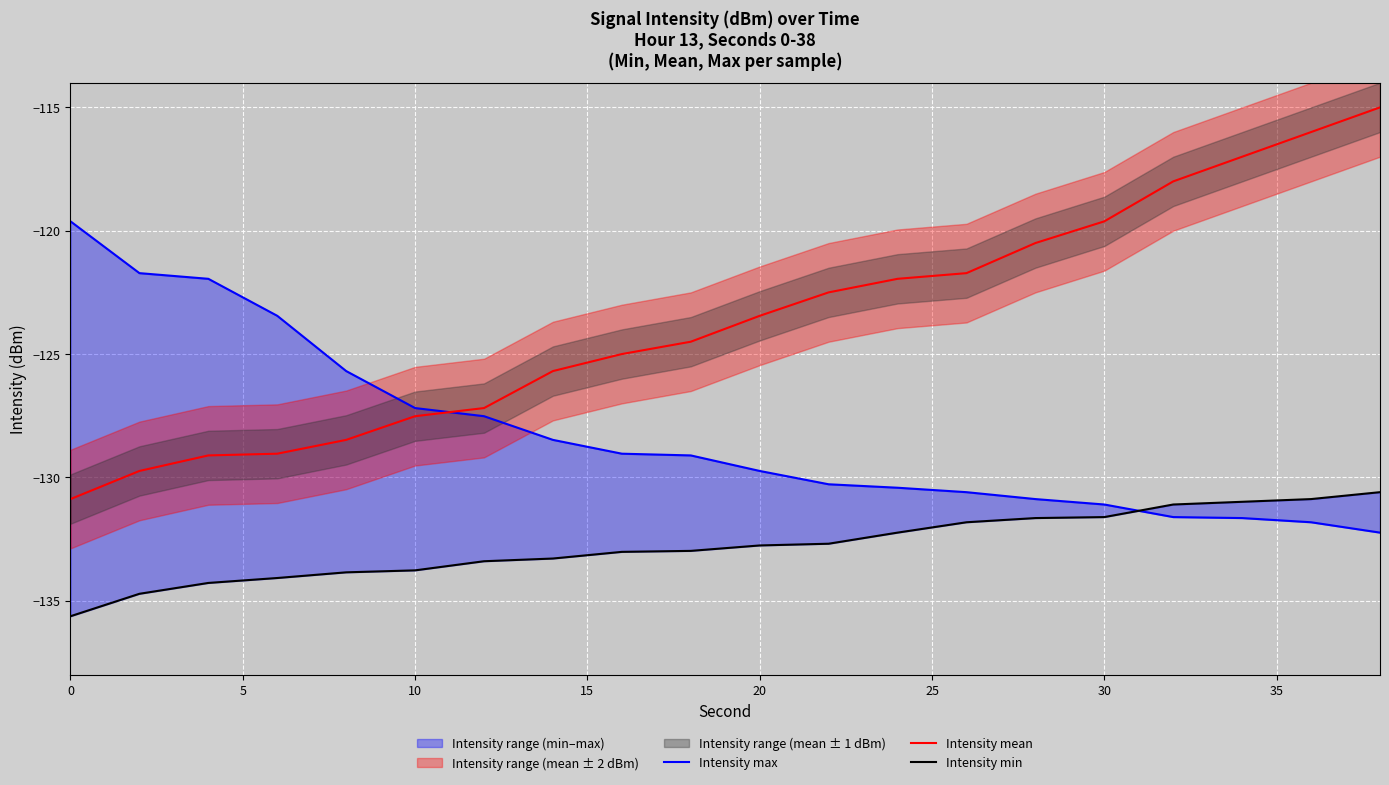

Reading right to left, transcribe all the data shown in this chart.

Intensity max: -132.2	-131.8	-131.7	-131.6	-131.1	-130.9	-130.6	-130.4	-130.3	-129.7	-129.1	-129.0	-128.5	-127.5	-127.2	-125.7	-123.5	-122.0	-121.7	-119.6
Intensity mean: -115.0	-116.0	-117.0	-118.0	-119.6	-120.5	-121.7	-122.0	-122.5	-123.5	-124.5	-125.0	-125.7	-127.2	-127.5	-128.5	-129.0	-129.1	-129.7	-130.9
Intensity min: -130.6	-130.9	-131.0	-131.1	-131.6	-131.7	-131.8	-132.2	-132.7	-132.8	-133.0	-133.0	-133.3	-133.4	-133.8	-133.8	-134.1	-134.3	-134.7	-135.6